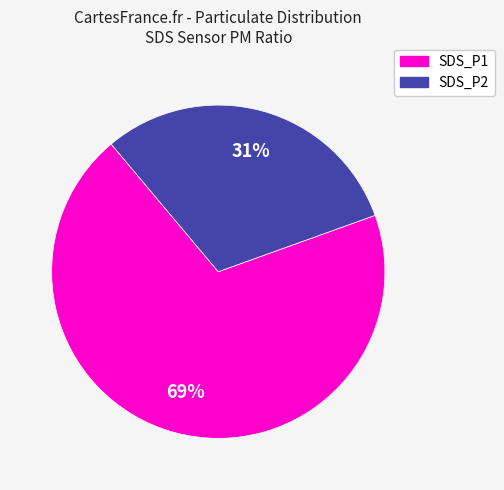

Do SDS_P2 and SDS_P1 together represent more than half of the pie?

Yes